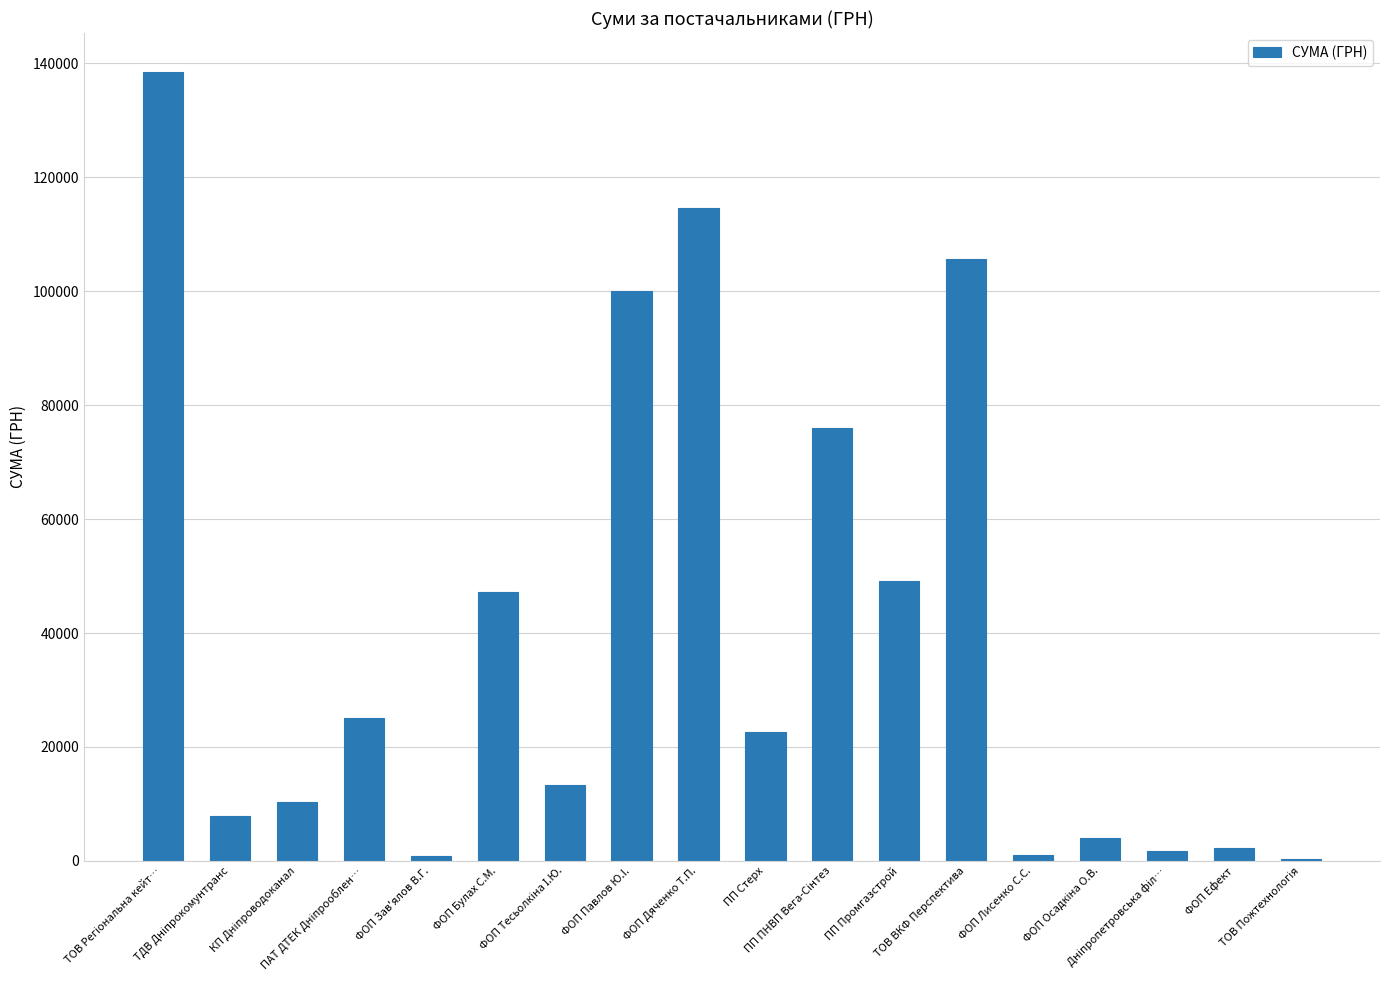

Count the number of categories in the chart.

18